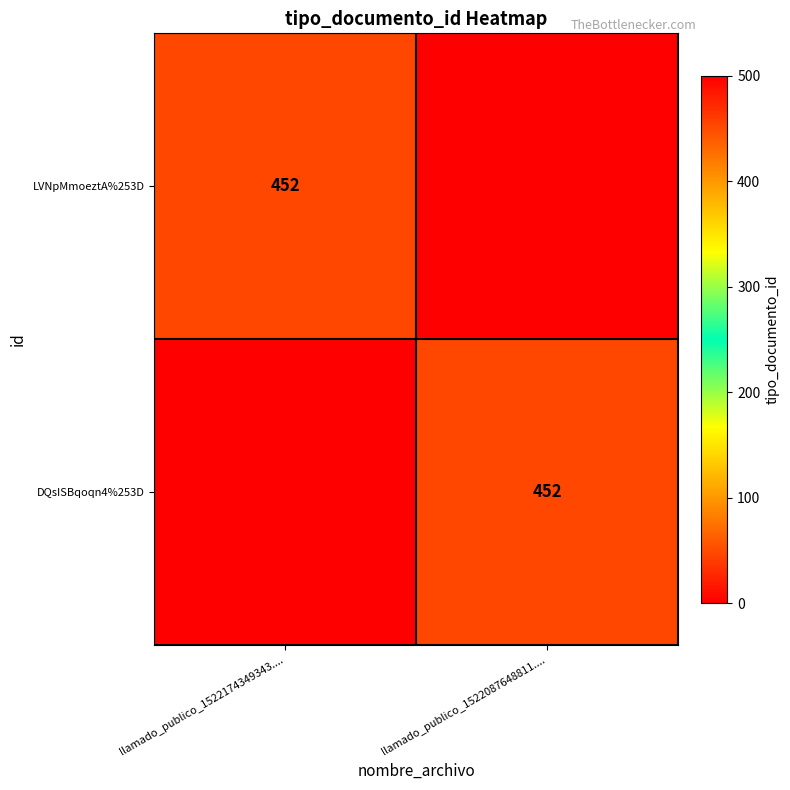

Is it true that DQsISBqoqn4%253D equals 452 at llamado_publico_1522087648811....?

True